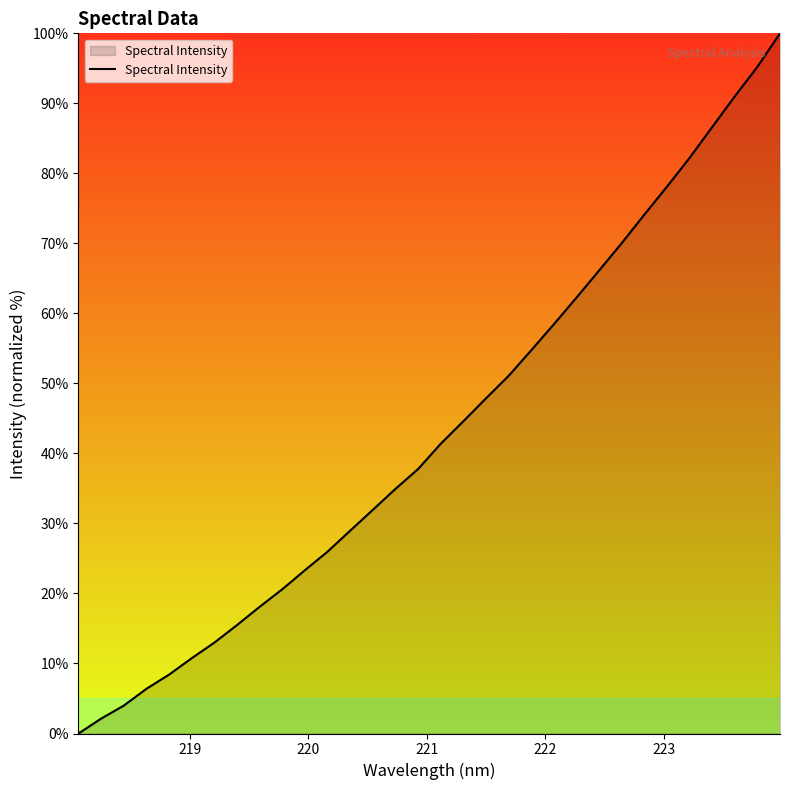

True or false: there are more than 2 points higher than both neighbors.

False